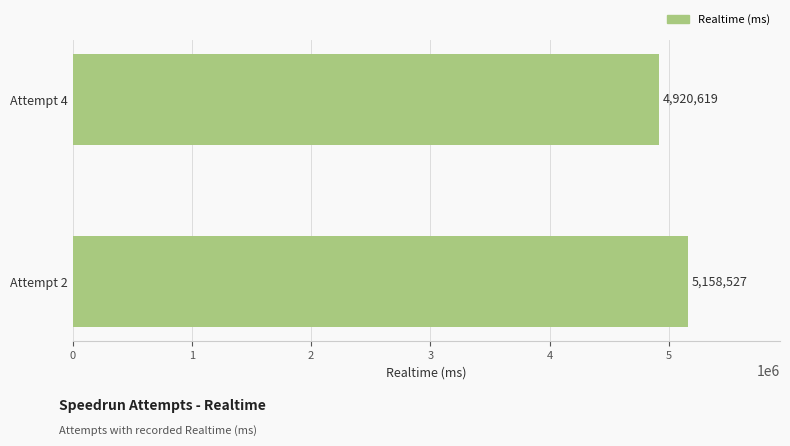

Does the chart contain stacked bars?

No